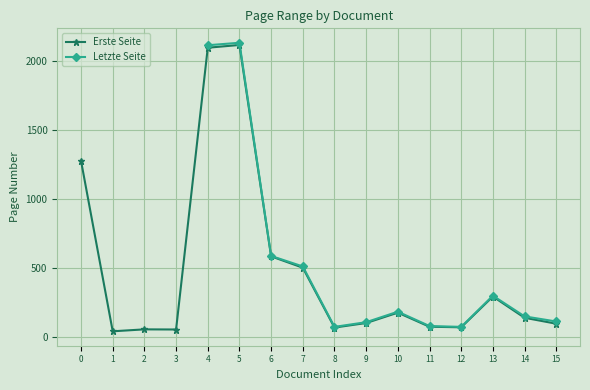

How many values in the Letzte Seite series are below 76?

2